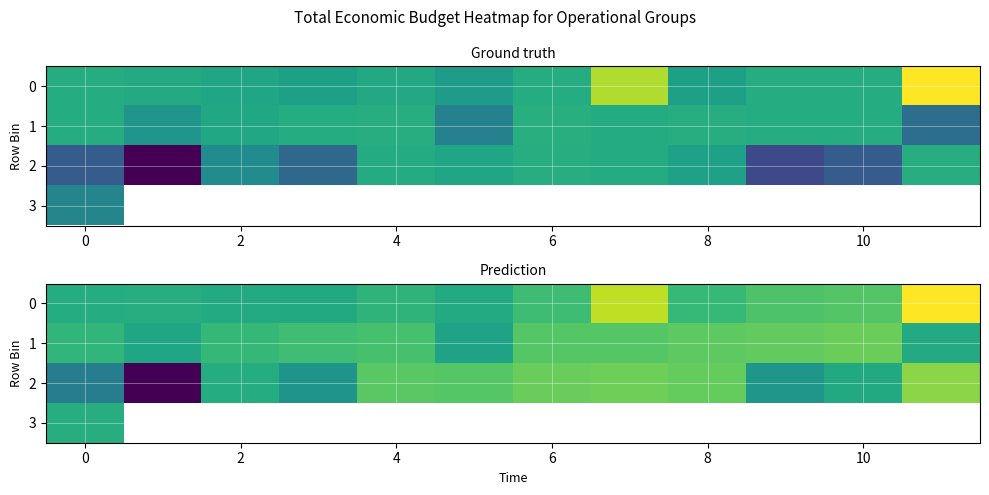

The value of 1 at 2 is 0.7. True or false?

True